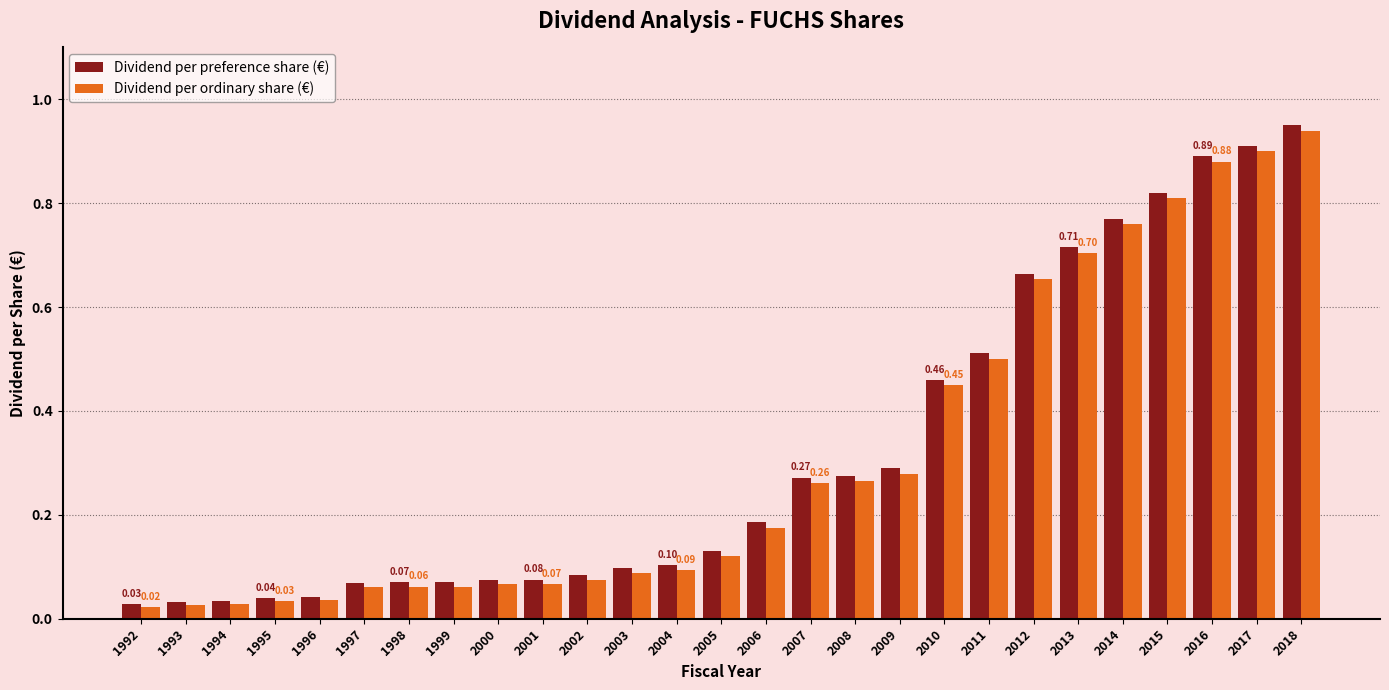

Between 2011 and 2016, which series saw the biggest shift?

Dividend per ordinary share (€)